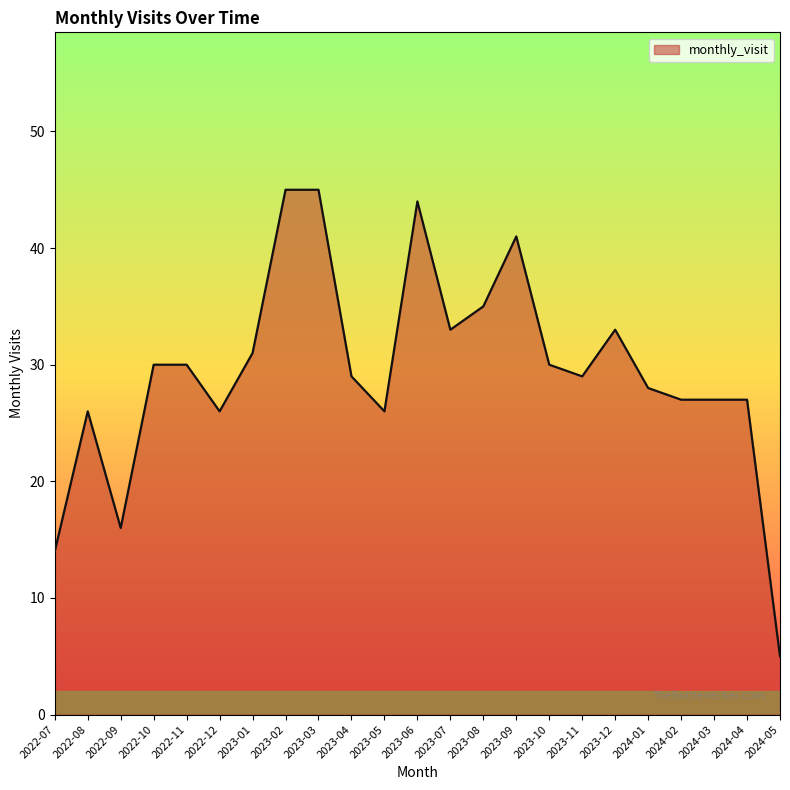

Where is the first local maximum?

2022-08